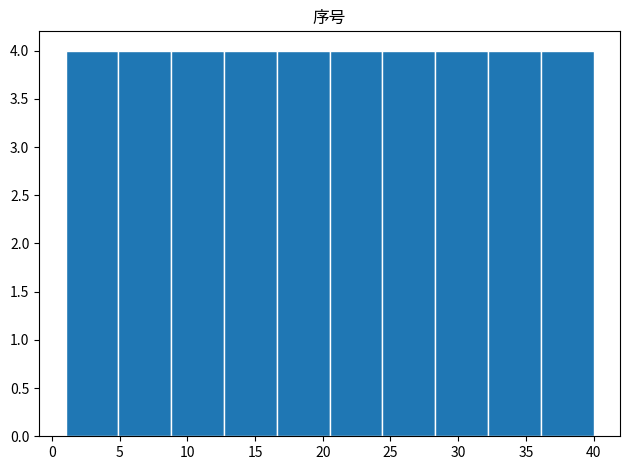

Reading left to right, transcribe this chart: for each bar, give the range it covers on the x-axis and its height. Neither the bar edges nor the heights are printed on the chart, so give them approximately, as read against the axes.

1.0 to 4.9: 4
4.9 to 8.8: 4
8.8 to 12.7: 4
12.7 to 16.6: 4
16.6 to 20.5: 4
20.5 to 24.4: 4
24.4 to 28.3: 4
28.3 to 32.2: 4
32.2 to 36.1: 4
36.1 to 40.0: 4